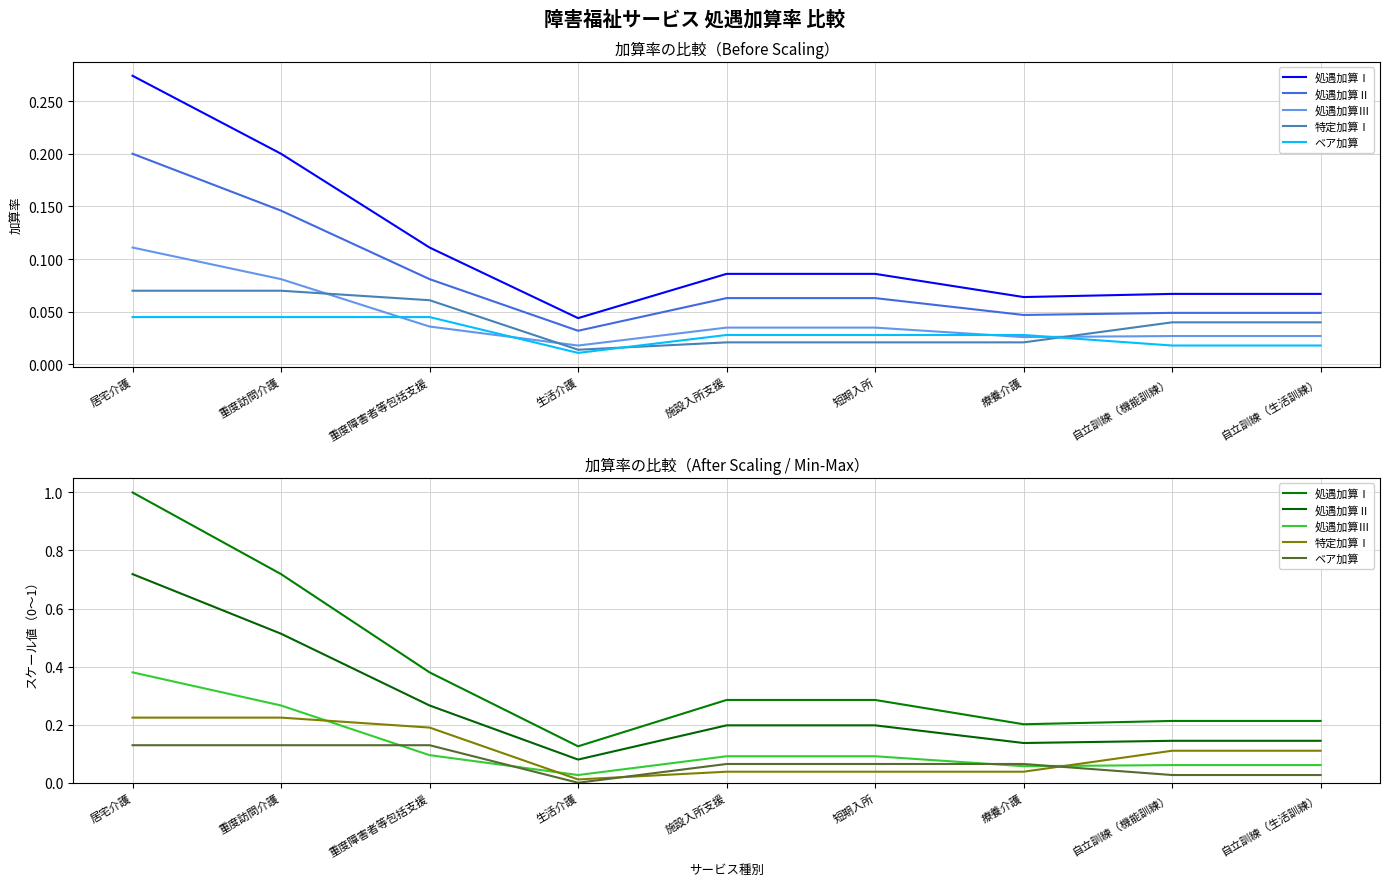

What is the total value across all series at 重度障害者等包括支援?

1.1